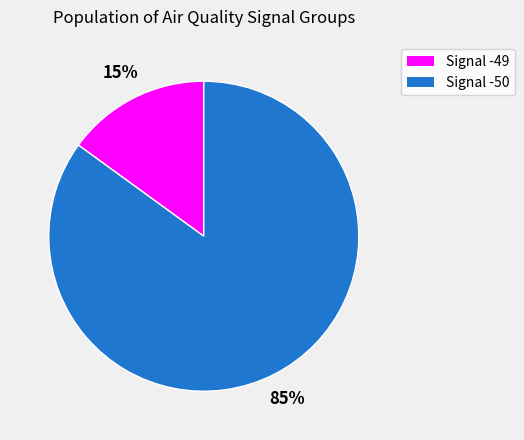

To the nearest percent, what is the average slice percentage?

50%